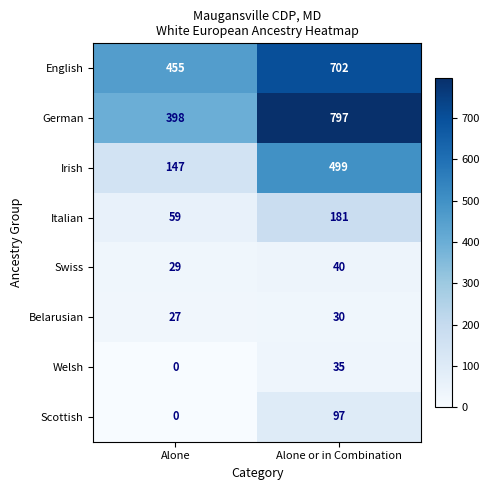

Which series has the largest total across all categories?

German